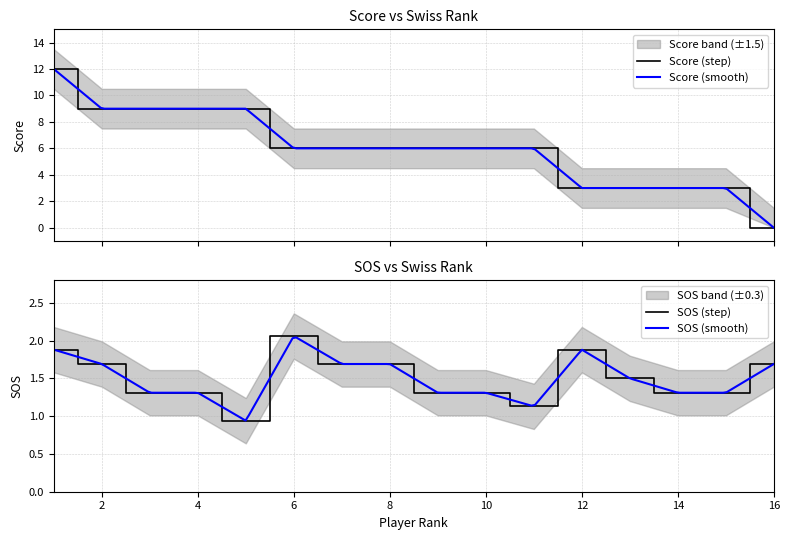

Rank the series by their average value, from lowest to highest.

sos, score